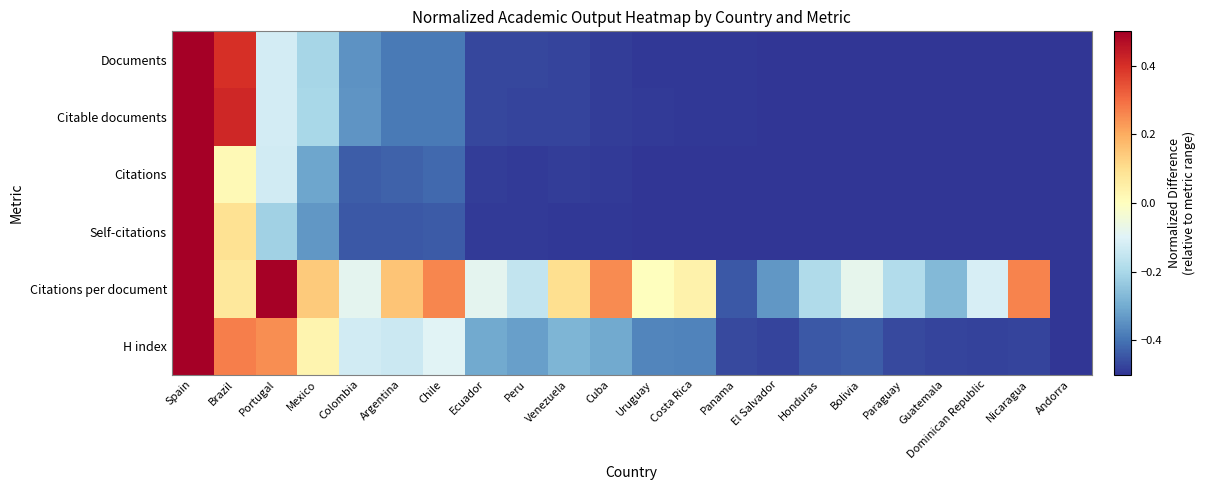

Which has a higher value, Ecuador or Paraguay?

Ecuador